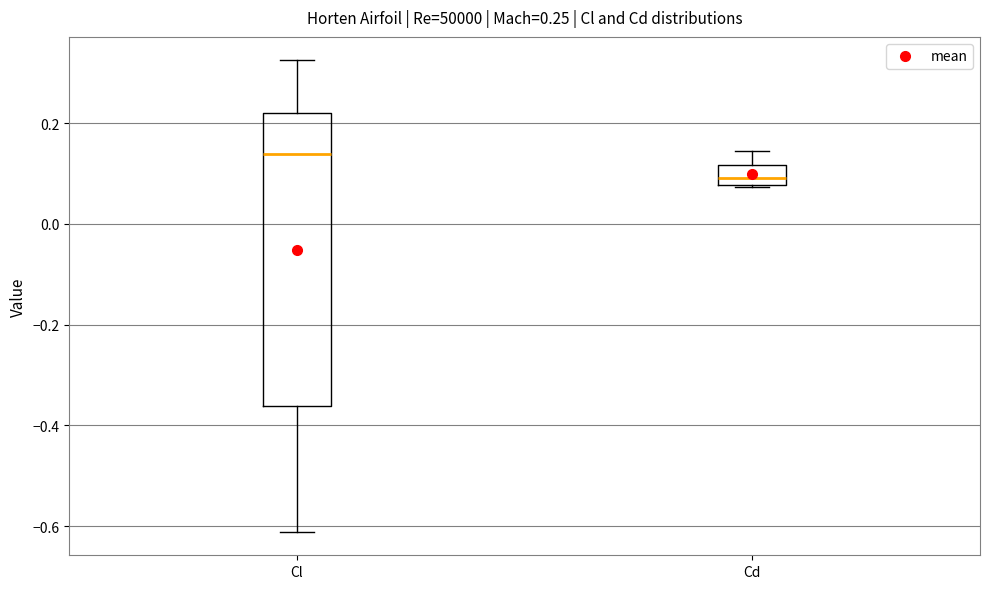

Which box is the tallest, from its lower edge to its upper edge?

Cl